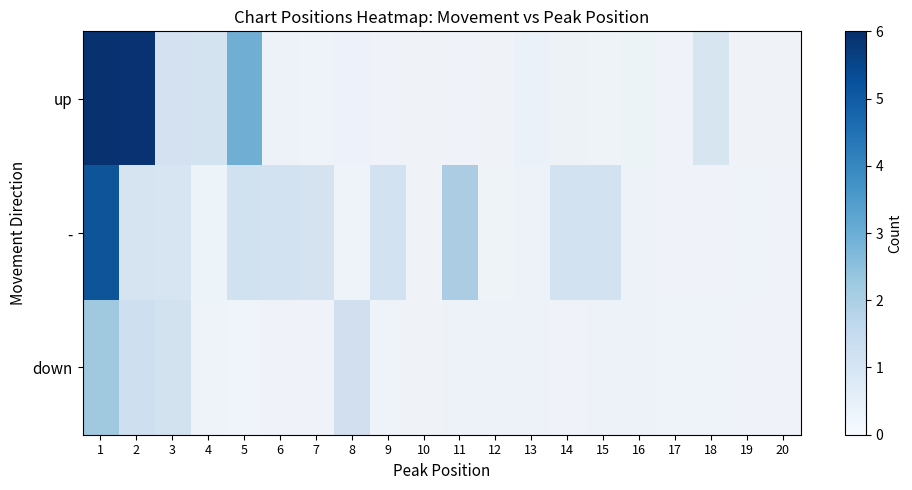

Which category has the highest value in the - series?

1